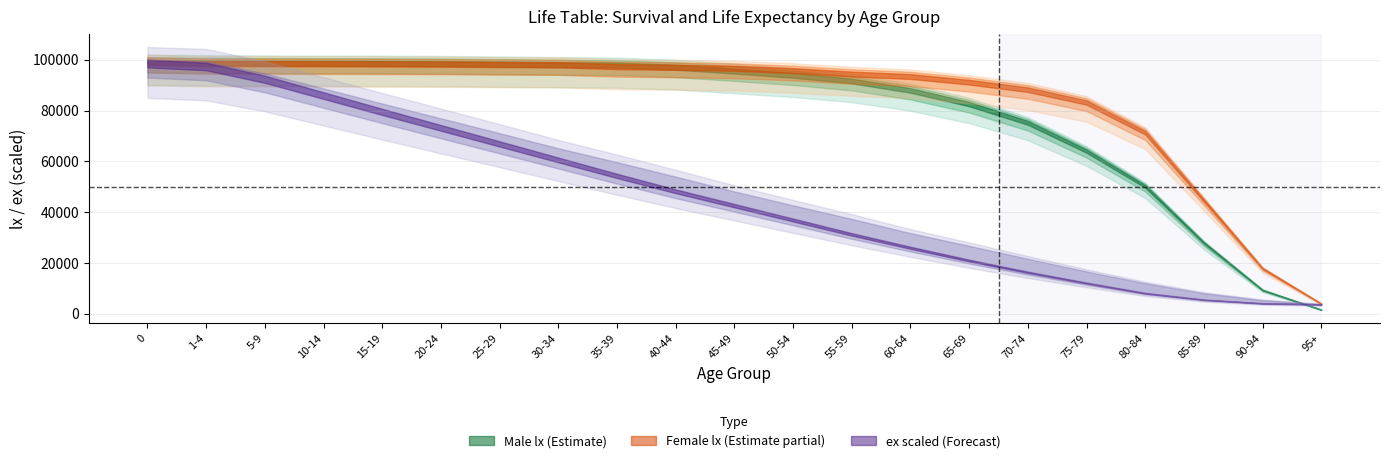

What position from the left is 75-79?

17